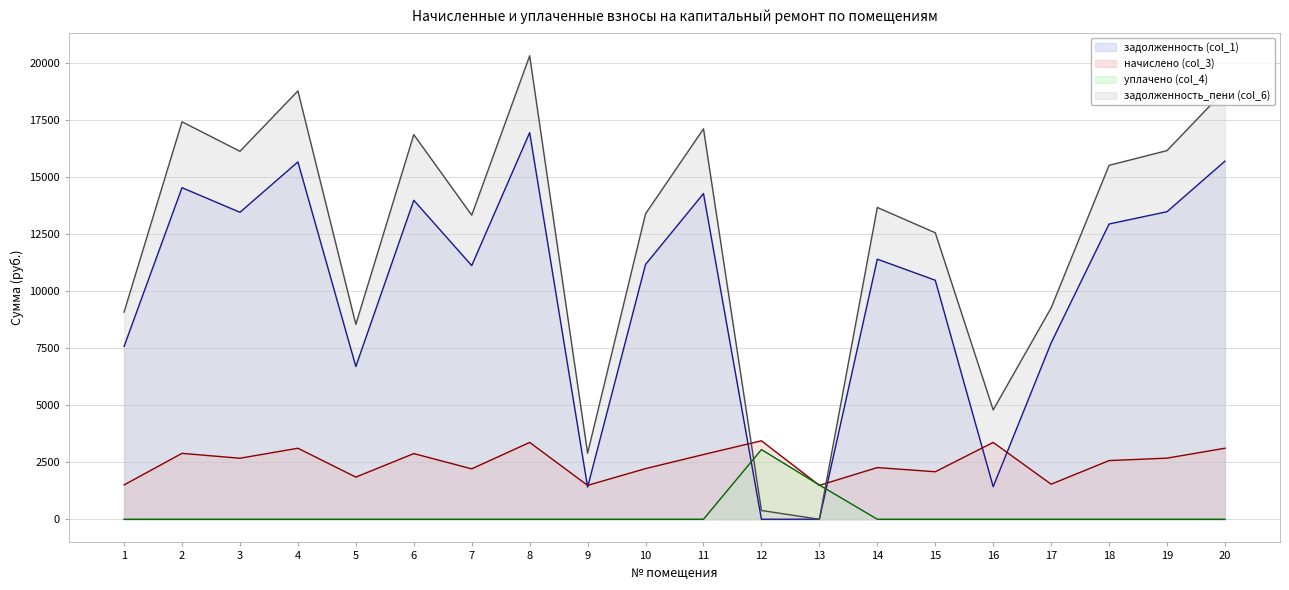

What is the difference between the maximum and minimum values in the задолженность (col_1) series?

16948.8